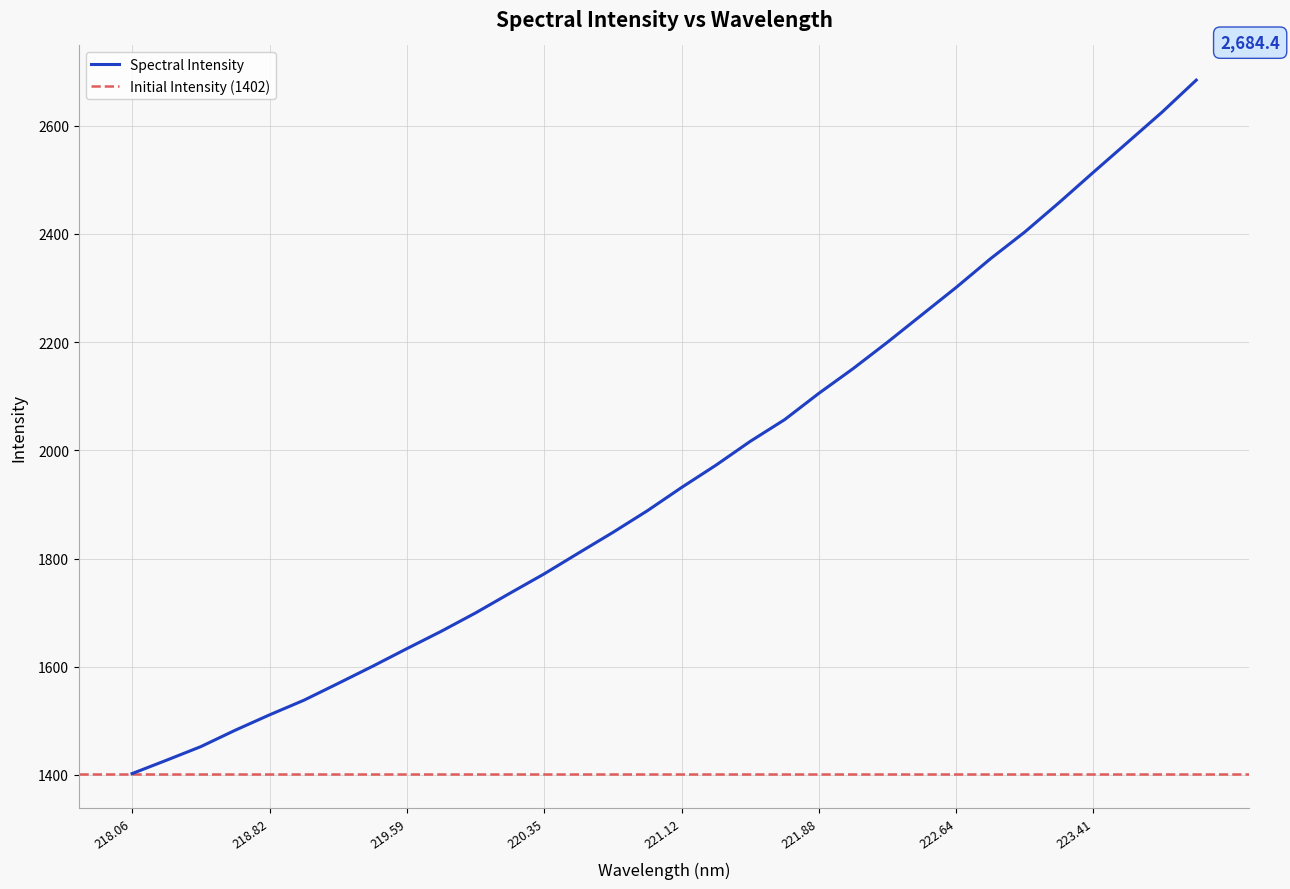

How many lines are shown in the chart?

1